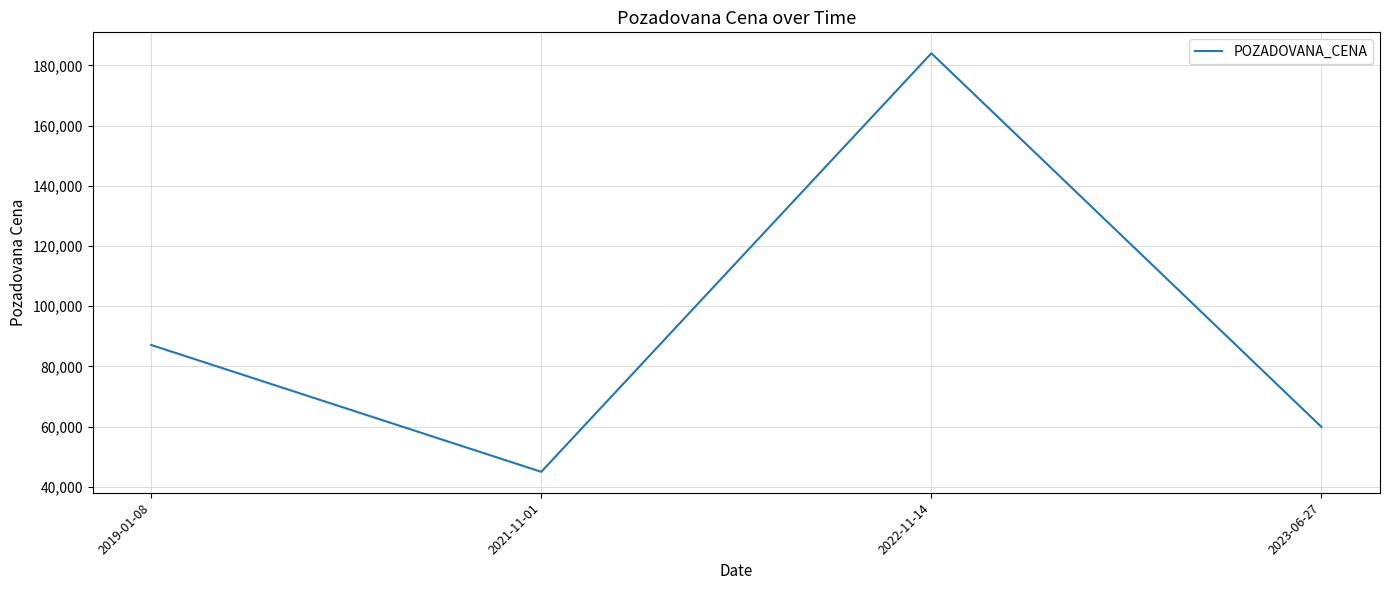

Read the value at 2023-06-27.

59900